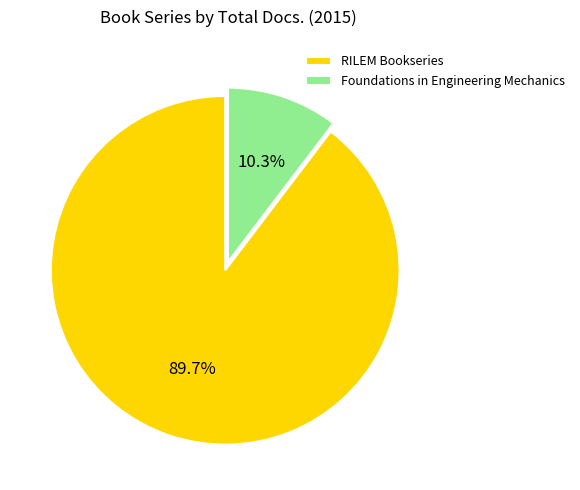

What is the ratio of the value at Foundations in Engineering Mechanics to the value at RILEM Bookseries?

0.1